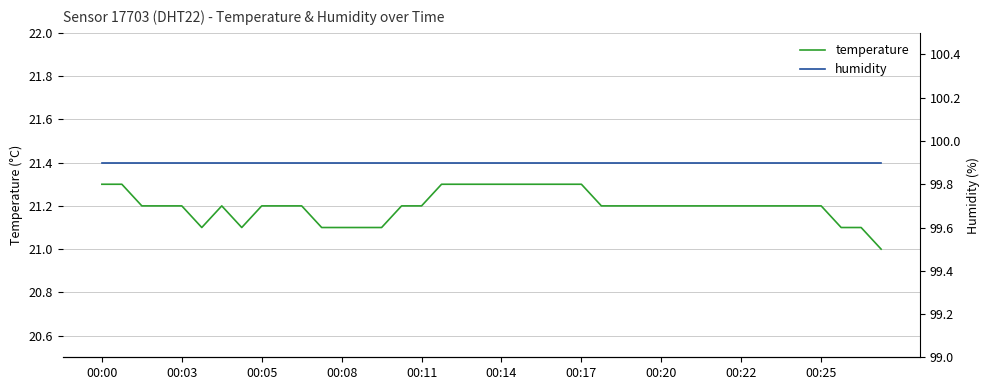

Reading left to right, list all the values displayed in this chart.

temperature: 21.3	21.3	21.2	21.2	21.2	21.1	21.2	21.1	21.2	21.2	21.2	21.1	21.1	21.1	21.1	21.2	21.2	21.3	21.3	21.3	21.3	21.3	21.3	21.3	21.3	21.2	21.2	21.2	21.2	21.2	21.2	21.2	21.2	21.2	21.2	21.2	21.2	21.1	21.1	21.0
humidity: 99.9	99.9	99.9	99.9	99.9	99.9	99.9	99.9	99.9	99.9	99.9	99.9	99.9	99.9	99.9	99.9	99.9	99.9	99.9	99.9	99.9	99.9	99.9	99.9	99.9	99.9	99.9	99.9	99.9	99.9	99.9	99.9	99.9	99.9	99.9	99.9	99.9	99.9	99.9	99.9